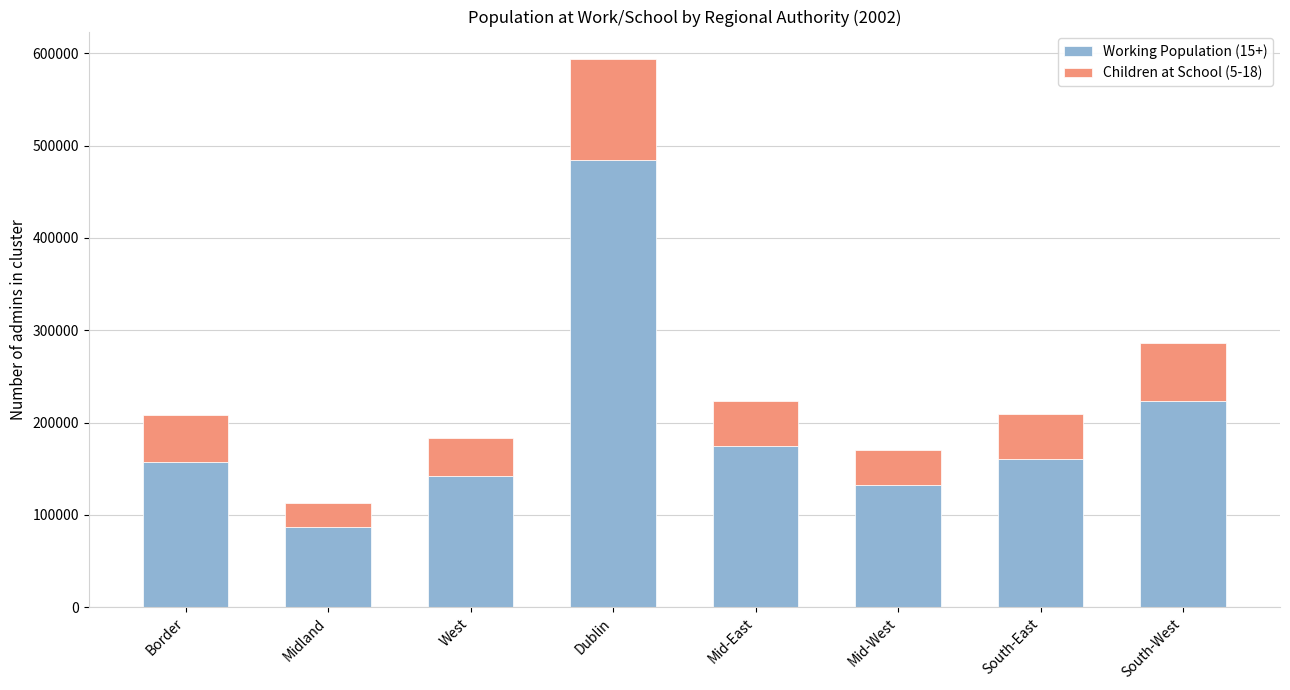

Are the bars grouped side by side (vs. stacked)?

No